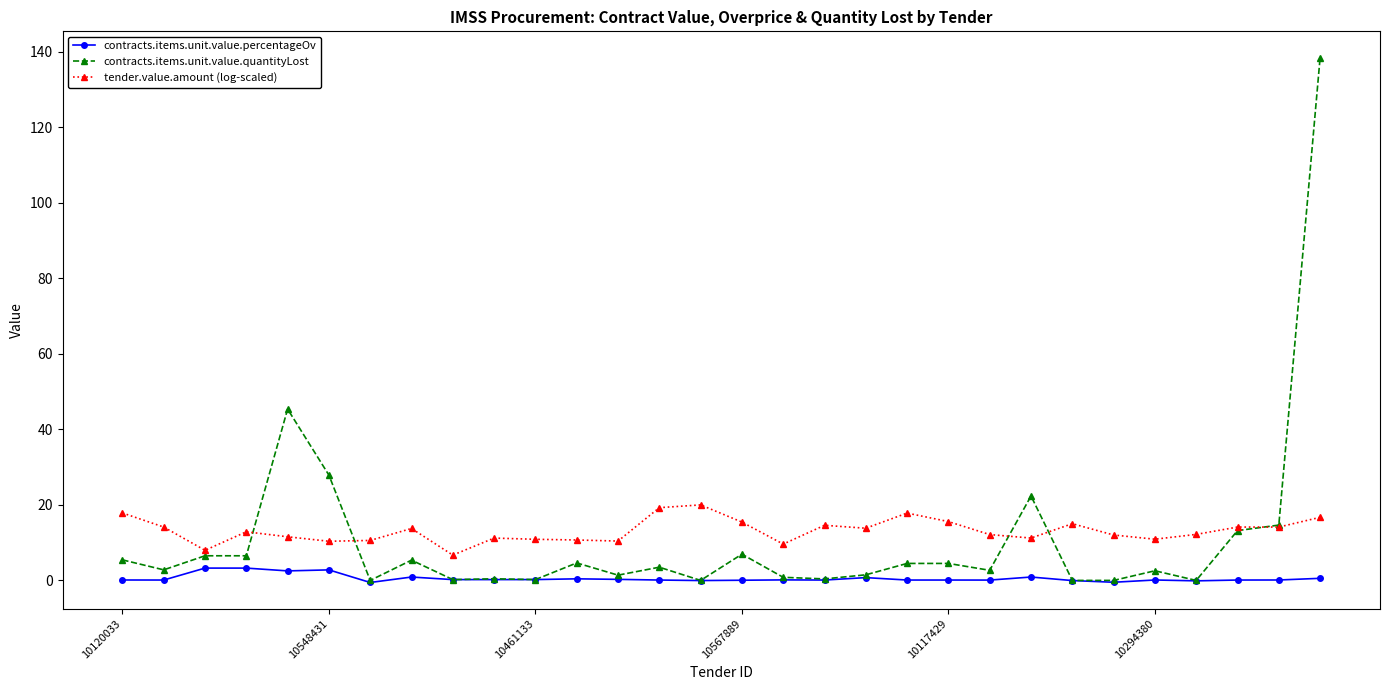

Rank the series by their maximum value, from highest to lowest.

contracts.items.unit.value.quantityLost, tender.value.amount (log-scaled), contracts.items.unit.value.percentageOv